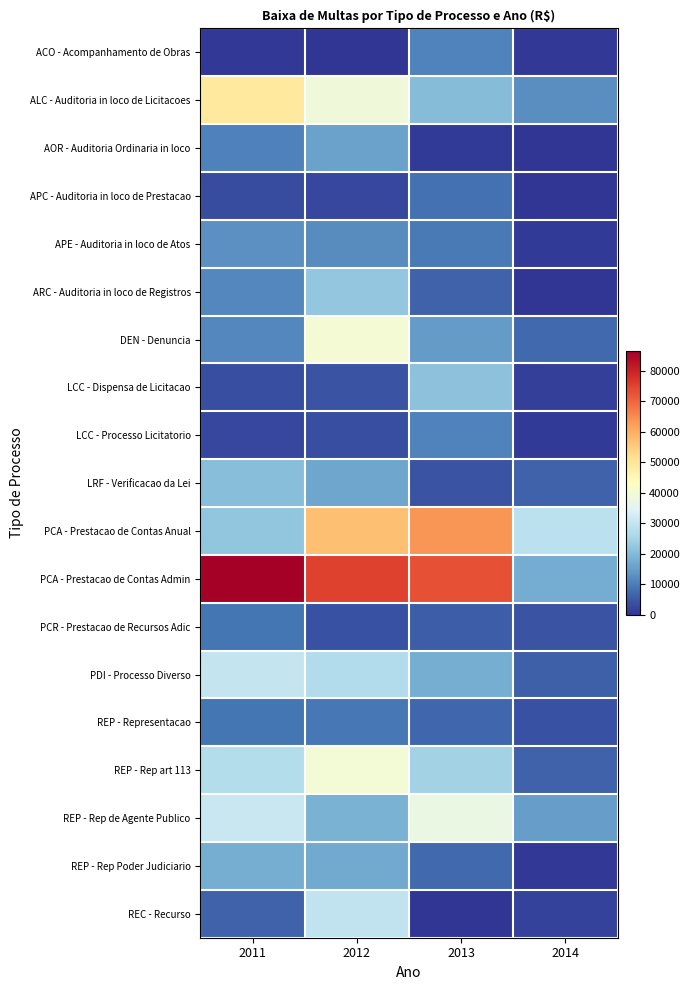

Count the number of categories in the chart.

4